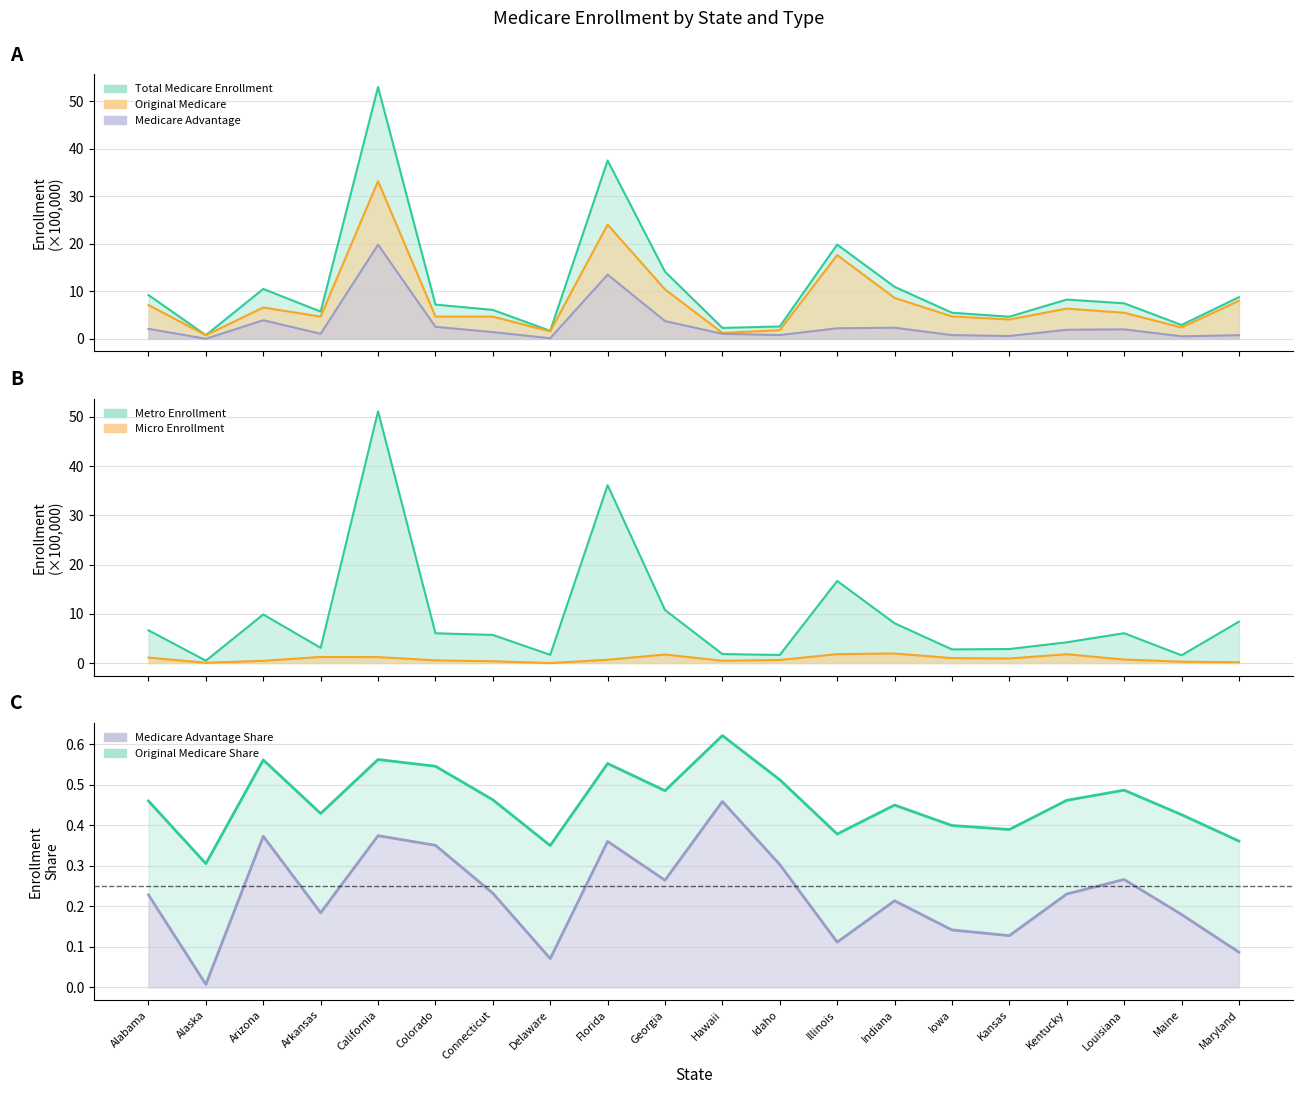

What is the label of the 16th point from the right?

California